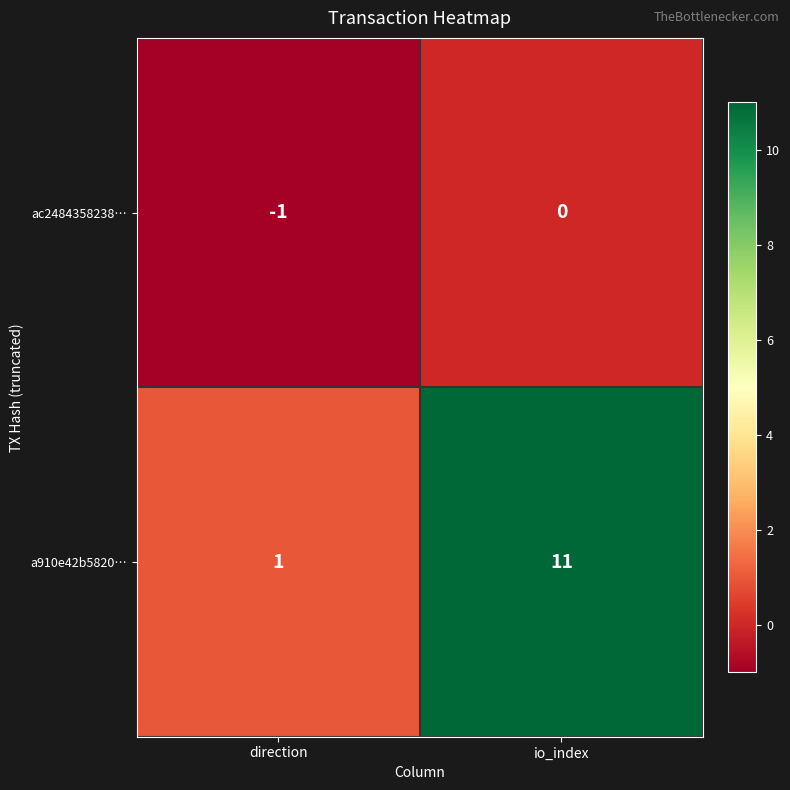

The ac2484358238… series shows -1 at io_index. True or false?

False